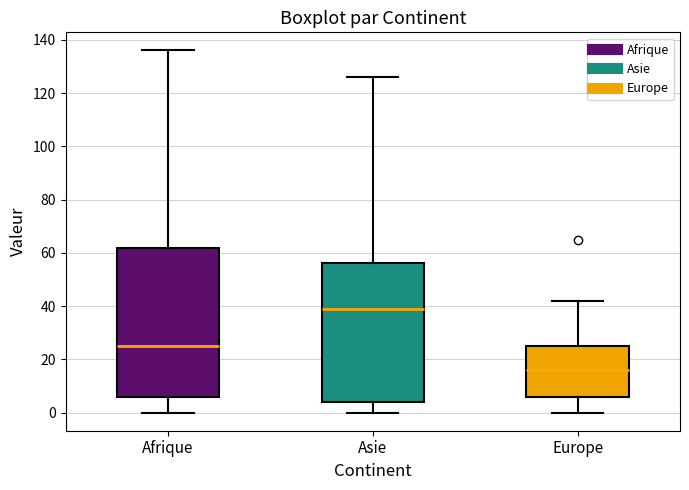

Where does the lower whisker of the box for Afrique end on the y-axis? The values are not printed on the chart, so give them approximately, as read against the axis.

0